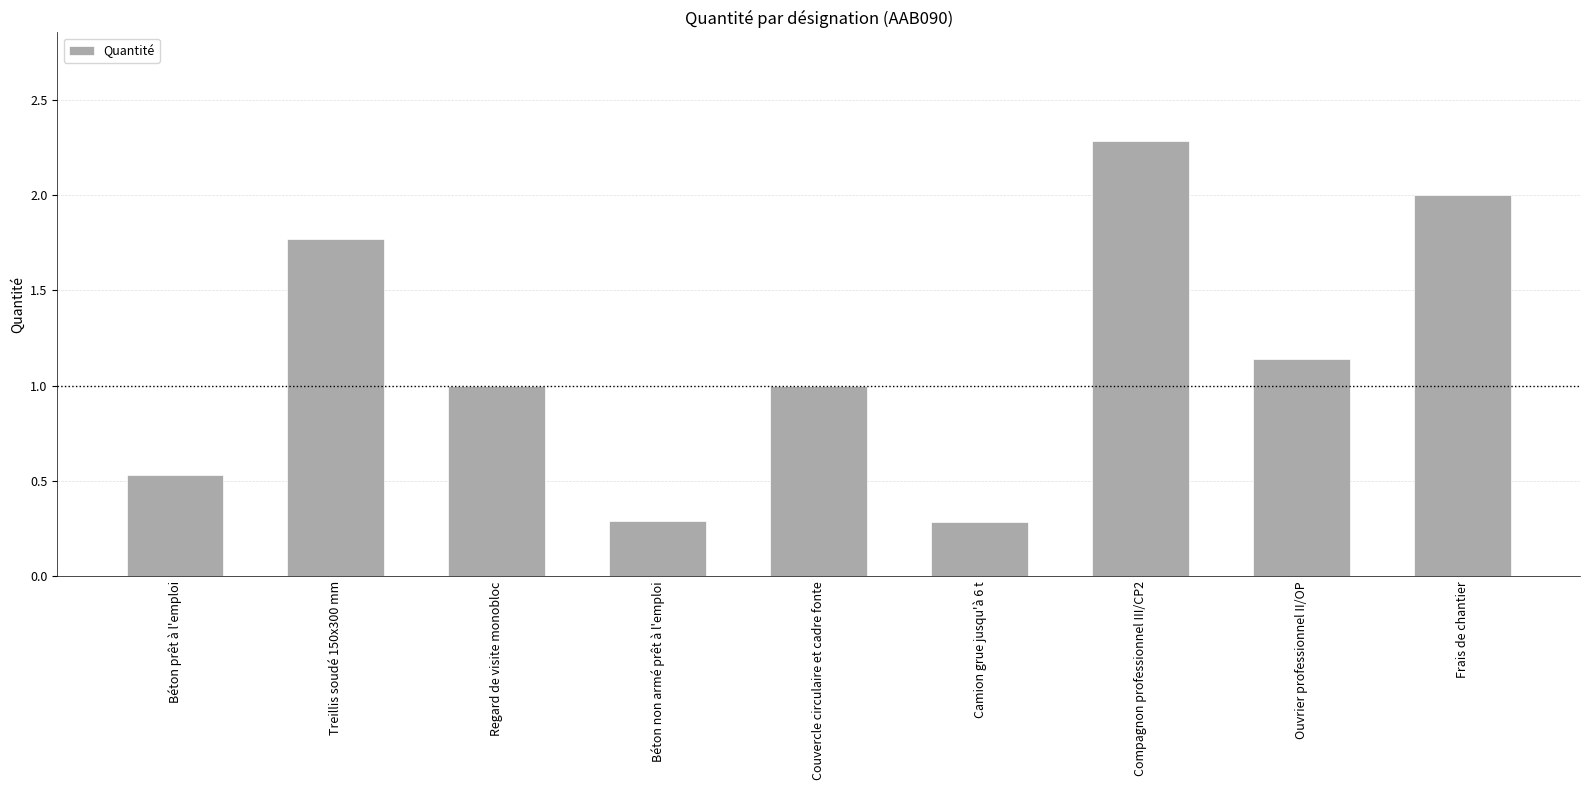

The value at Compagnon professionnel III/CP2 is 3.5. True or false?

False